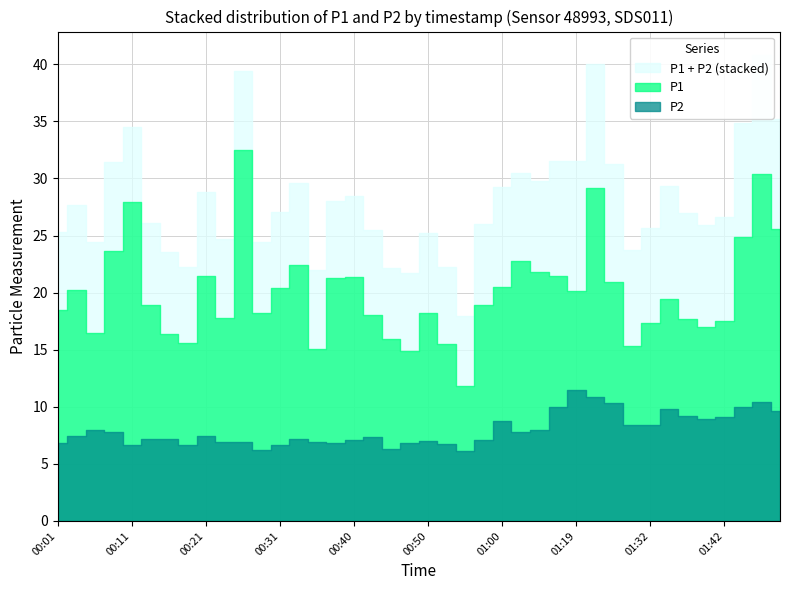

Which series changed the most between 00:16 and 01:49?

P1